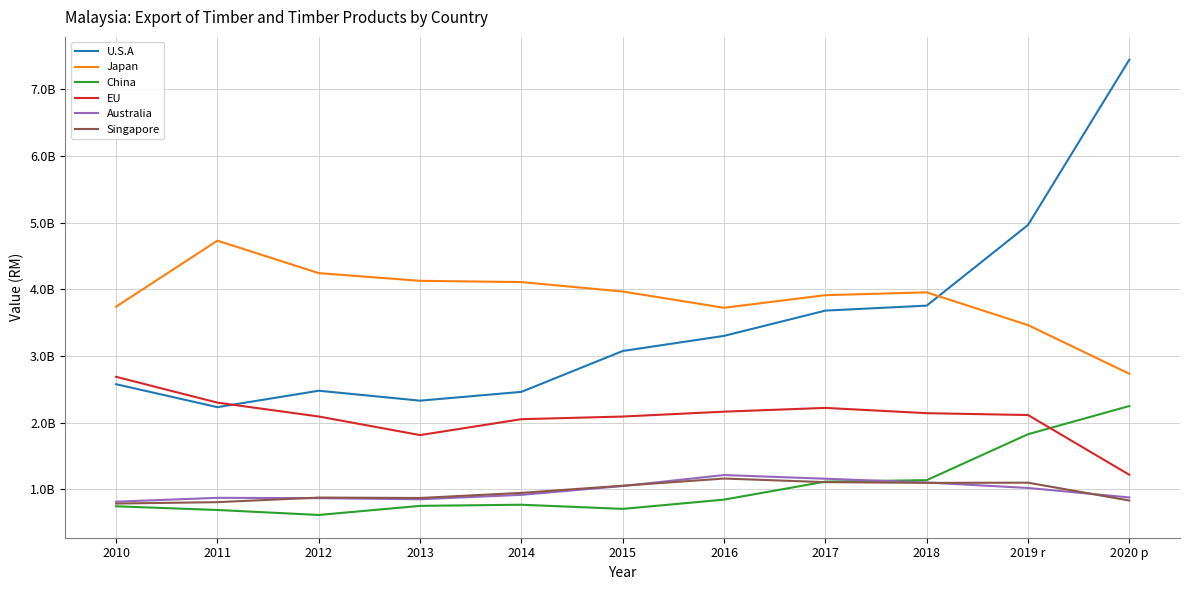

What is the total value across all series at 2016?

12417627612